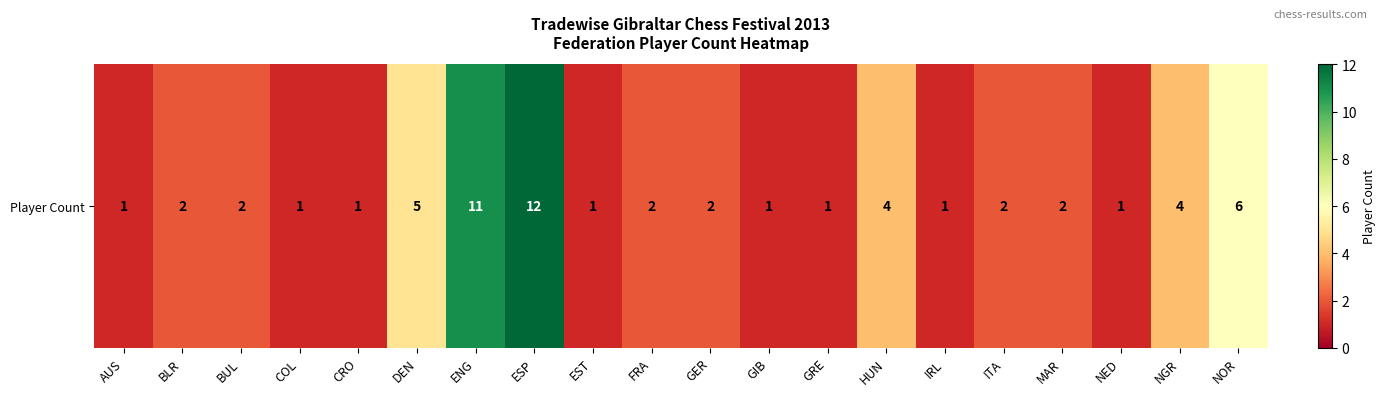

Between ESP and BUL, which is larger?

ESP